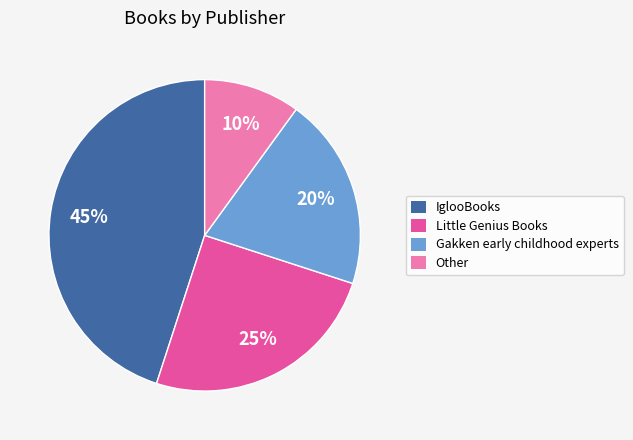

How many segments does this pie chart have?

4